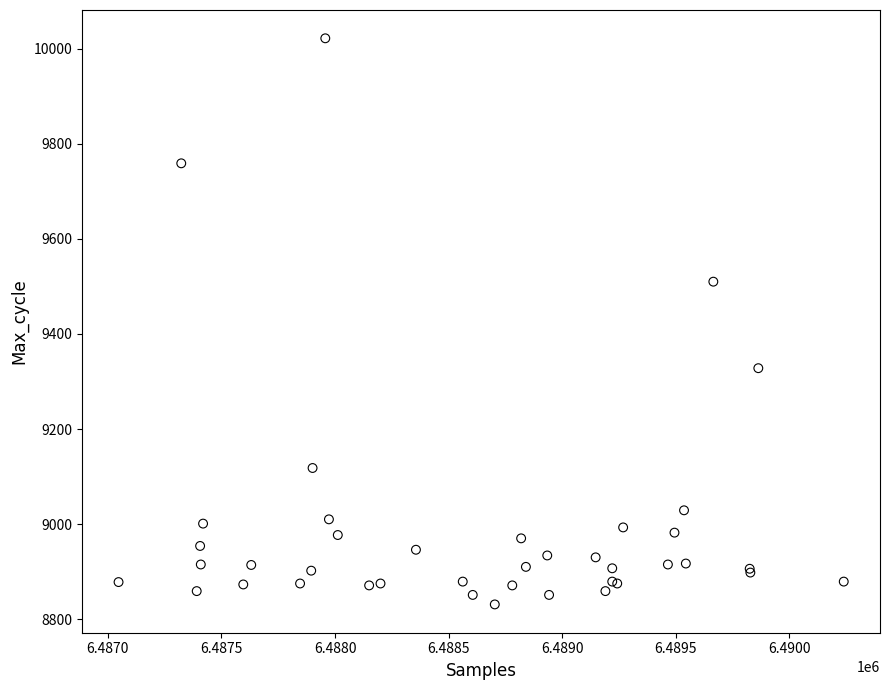

What Y value in the scatter plot is closest to 9426?

9510